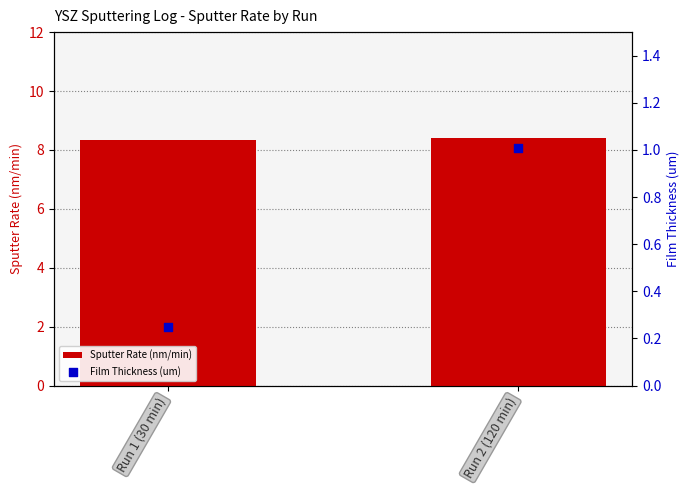

At how many categories does at least one series exceed 5?

2